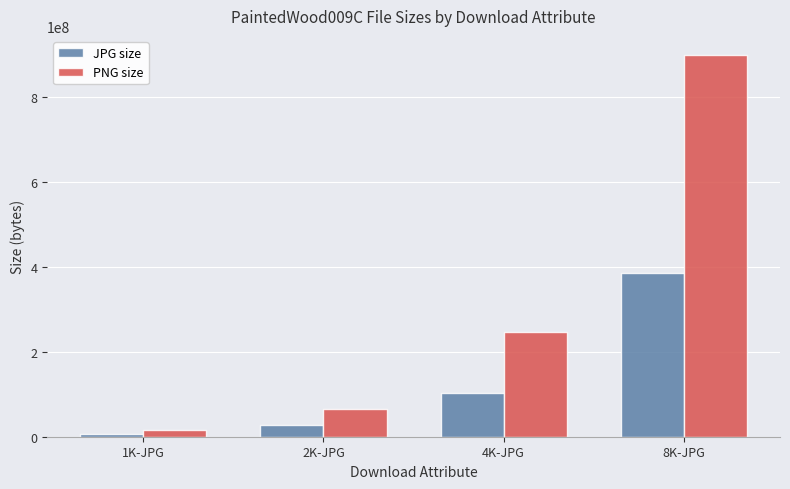

At how many categories does at least one series exceed 709877390?

1